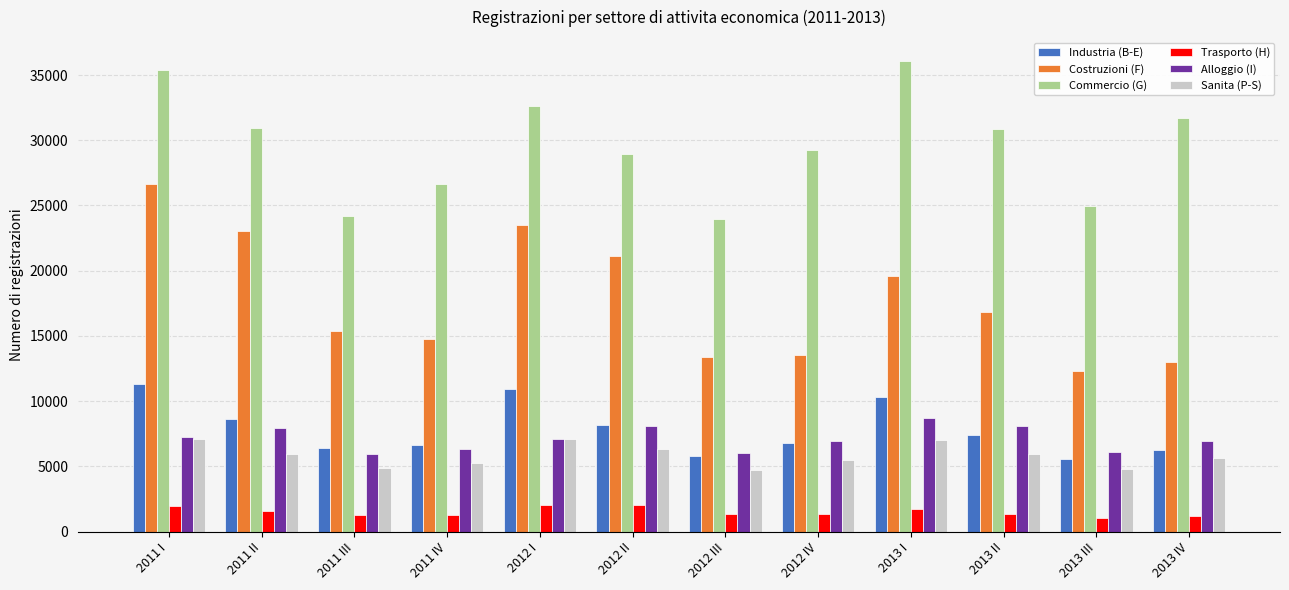

At which label does Commercio (G) reach its peak?

2013 I